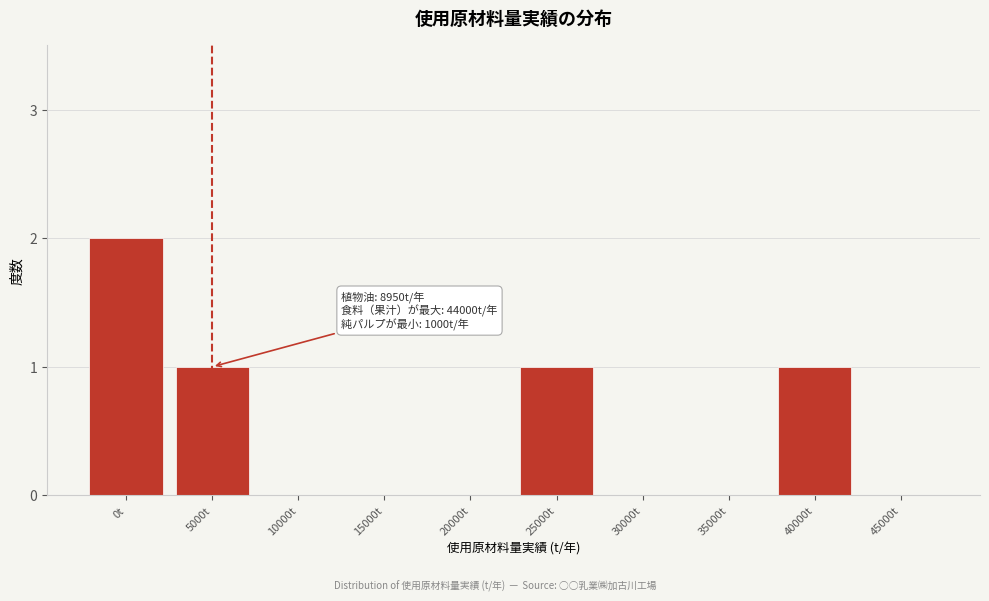

Reading left to right, transcribe all the data shown in this chart.

0t=2	5000t=1	10000t=0	15000t=0	20000t=0	25000t=1	30000t=0	35000t=0	40000t=1	45000t=0